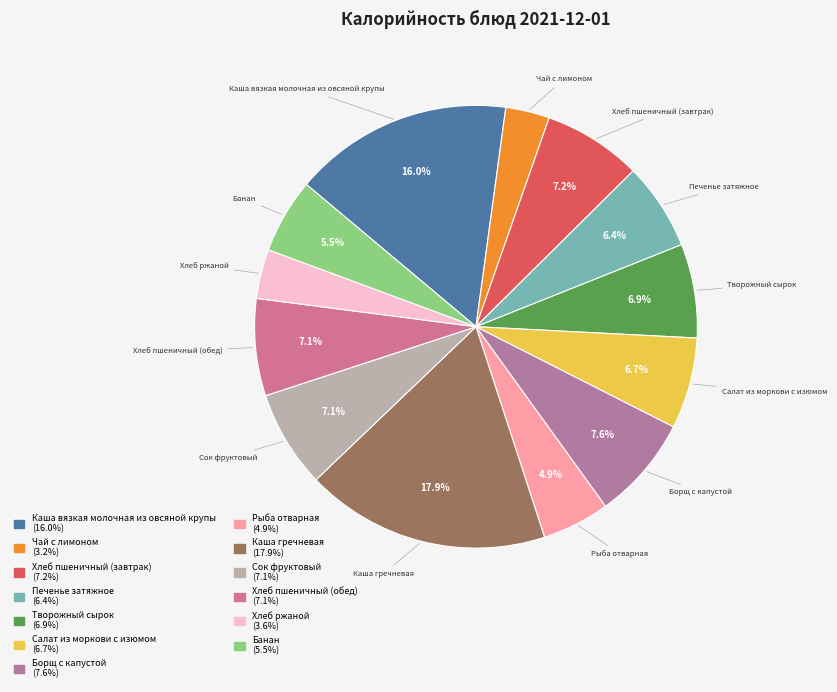

To the nearest percent, what is the average slice percentage?

8%